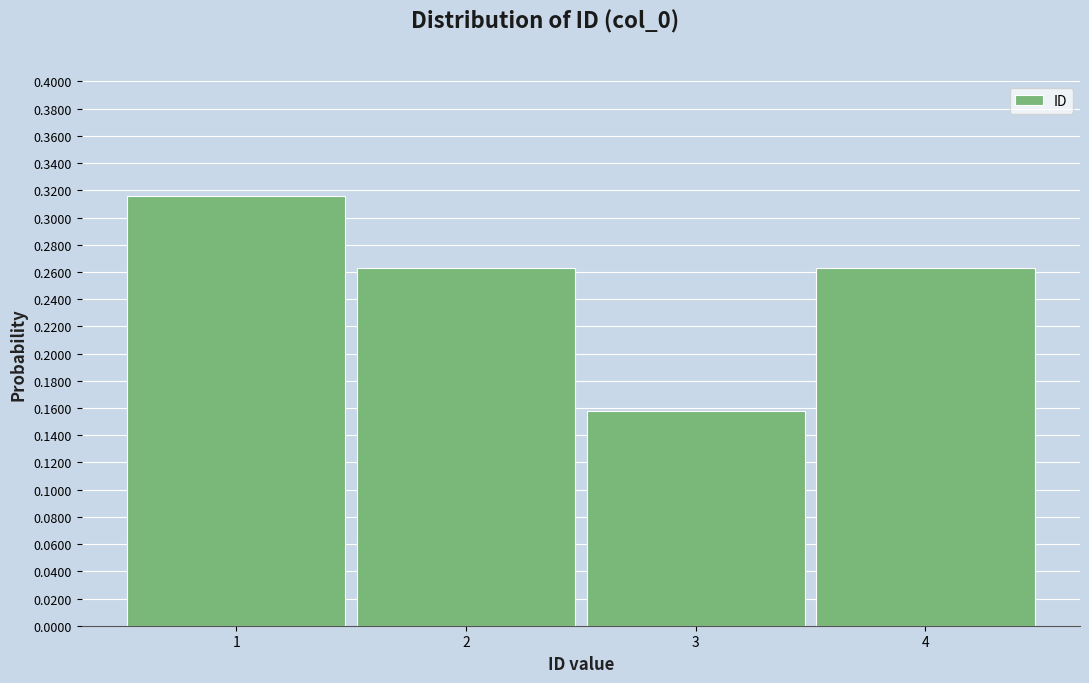

Which range on the x-axis has the tallest bar?

0.5 to 1.5